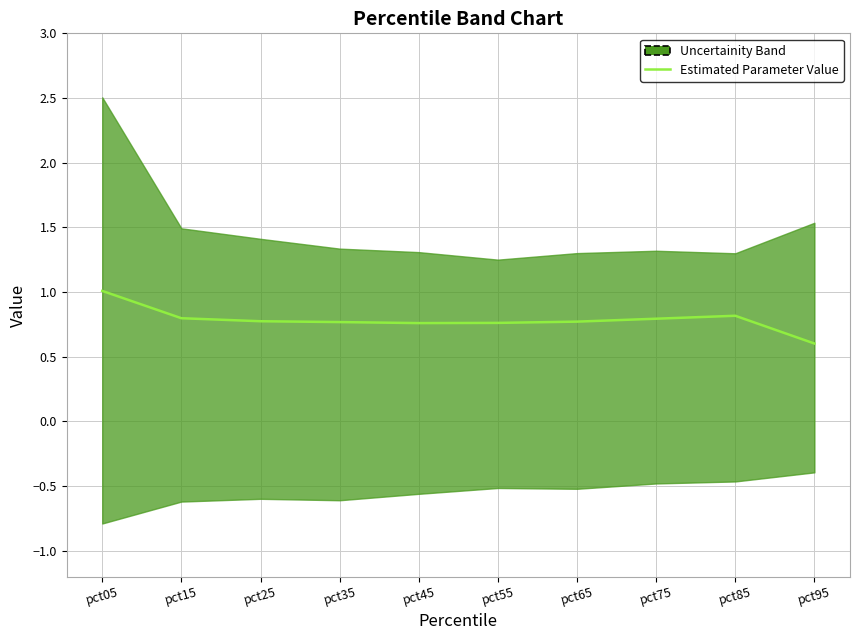

What is the value of the 3rd point from the left?

0.8